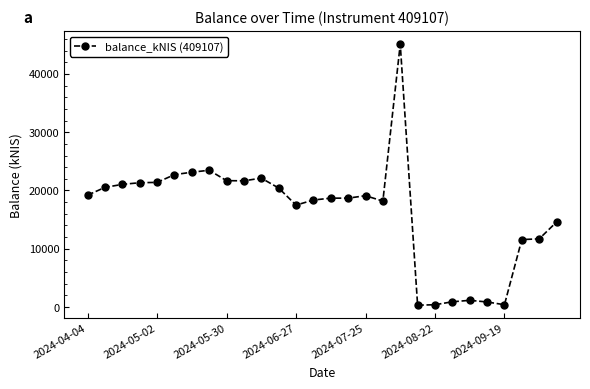

What is the value of the 16th point from the left?

18686.3